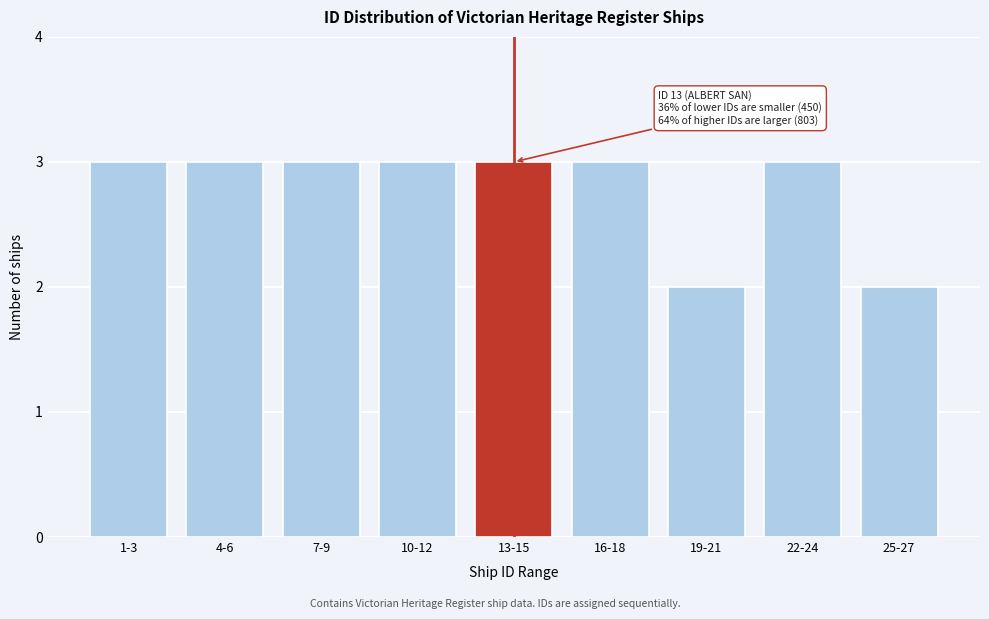

Reading left to right, what are all the values shown in this chart?

3	3	3	3	3	3	2	3	2